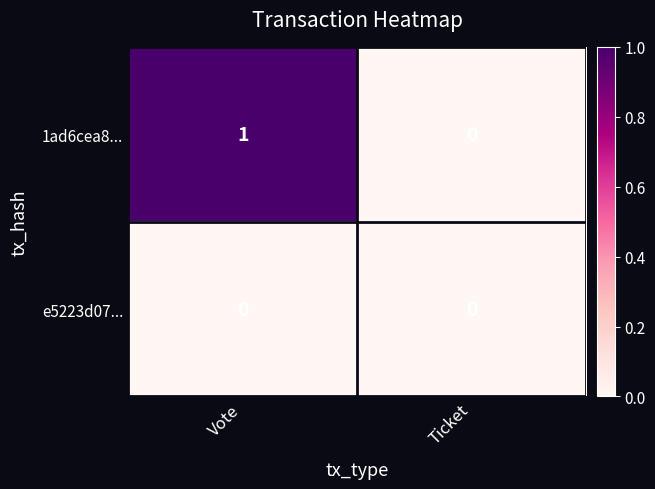

Which series changed the most between Vote and Ticket?

1ad6cea8...